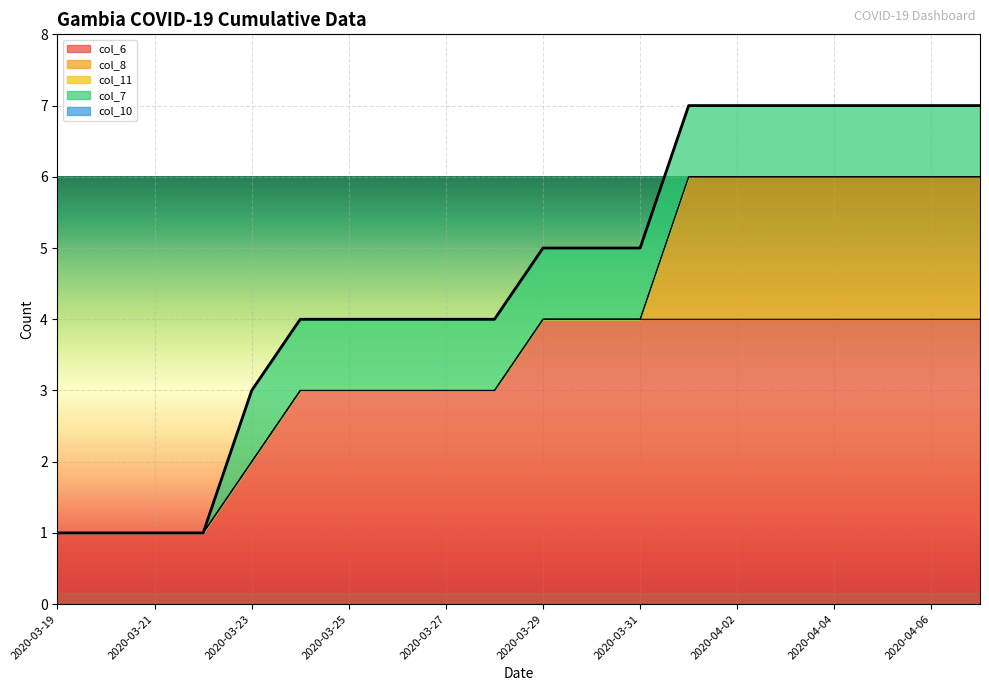

What is the difference between the highest and lowest values at 2020-04-05?

4